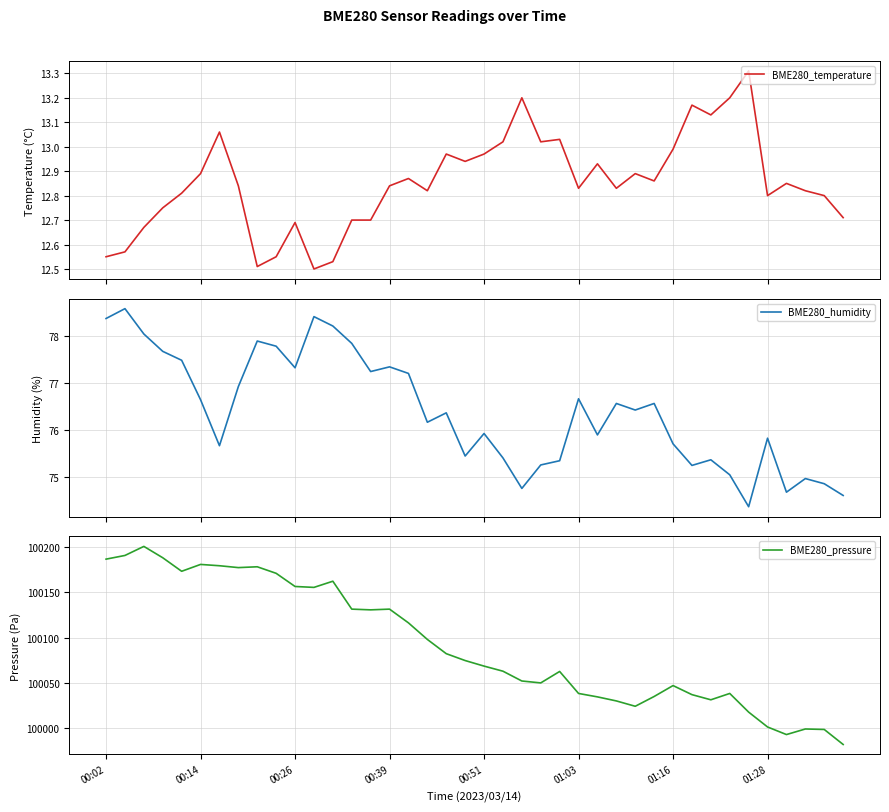

At how many categories does at least one series exceed 44698?

40